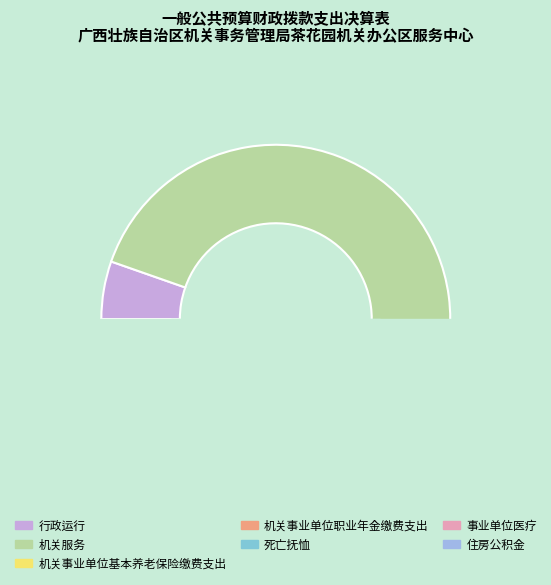

Between 住房公积金 and 机关服务, which is larger?

机关服务